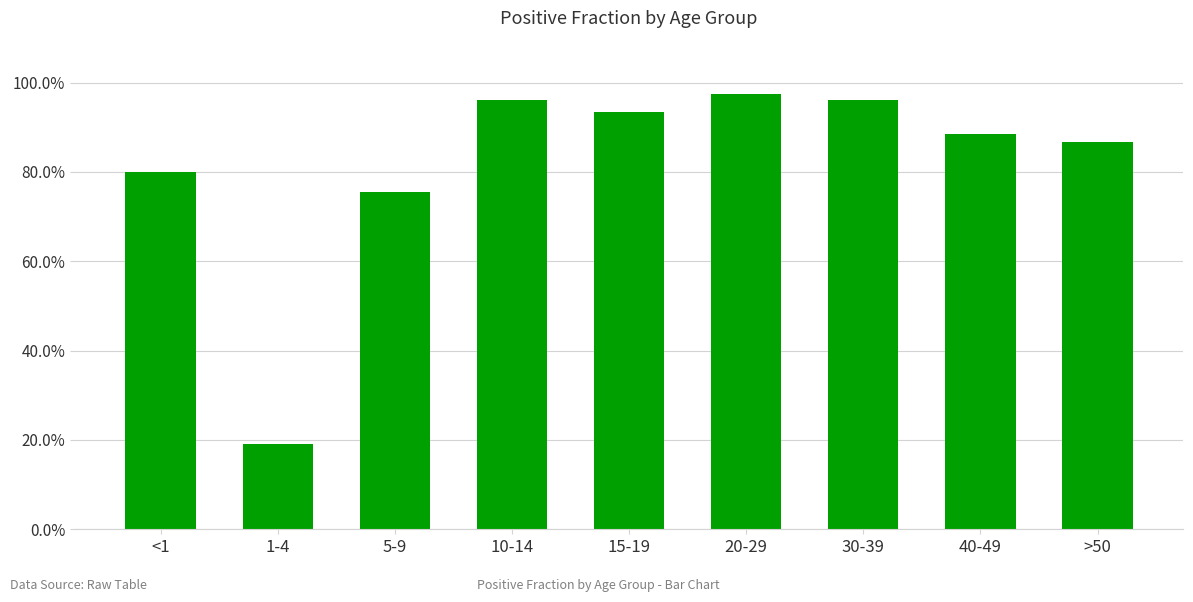

What position from the right is >50?

1